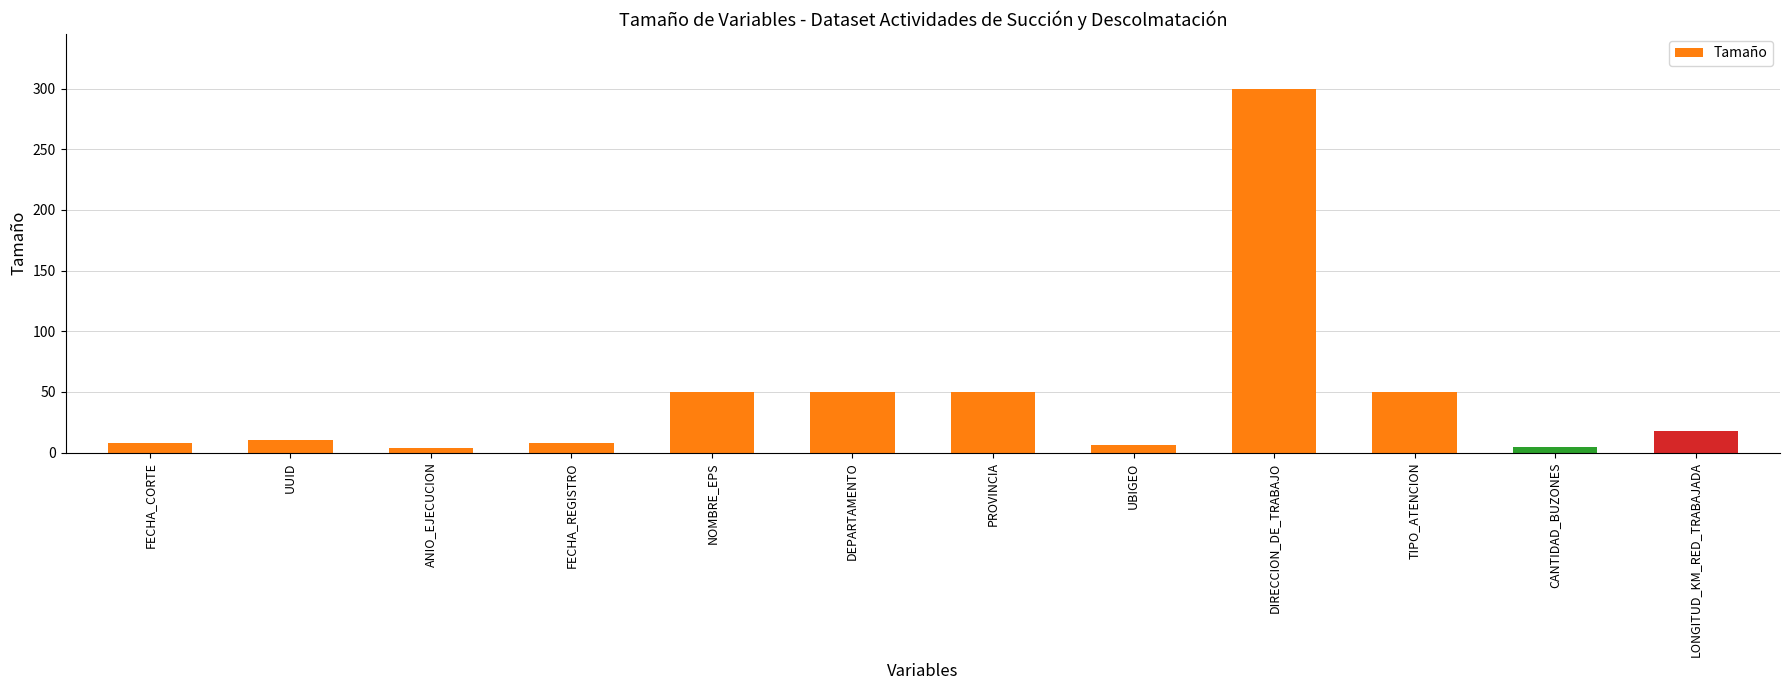

Is it true that the value at FECHA_REGISTRO is 8?

True